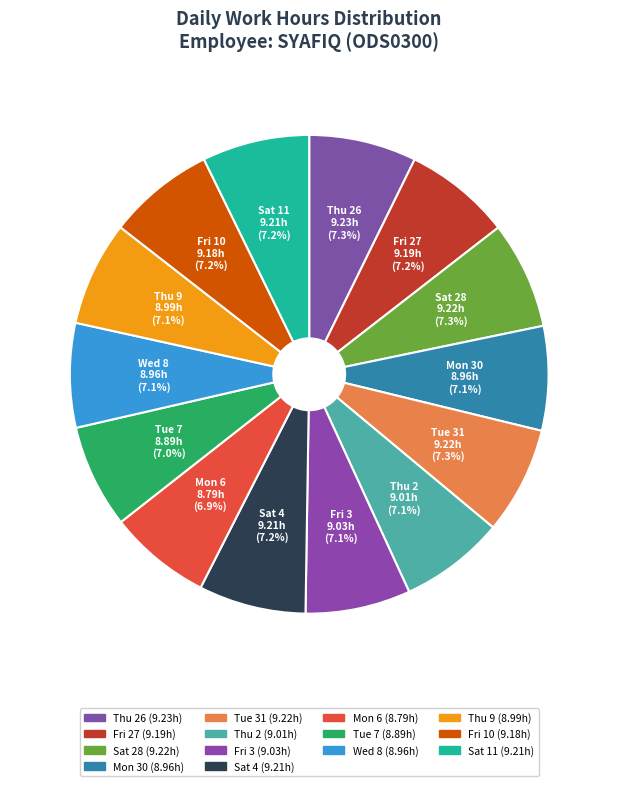

Approximately how many times larger is the value at Sat 28 compared to Sat 11?

1.0